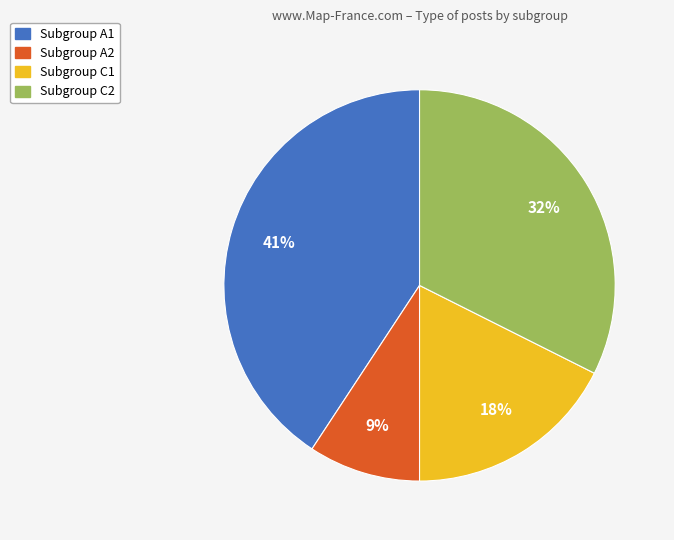

Is there any slice that represents more than half of the pie?

No